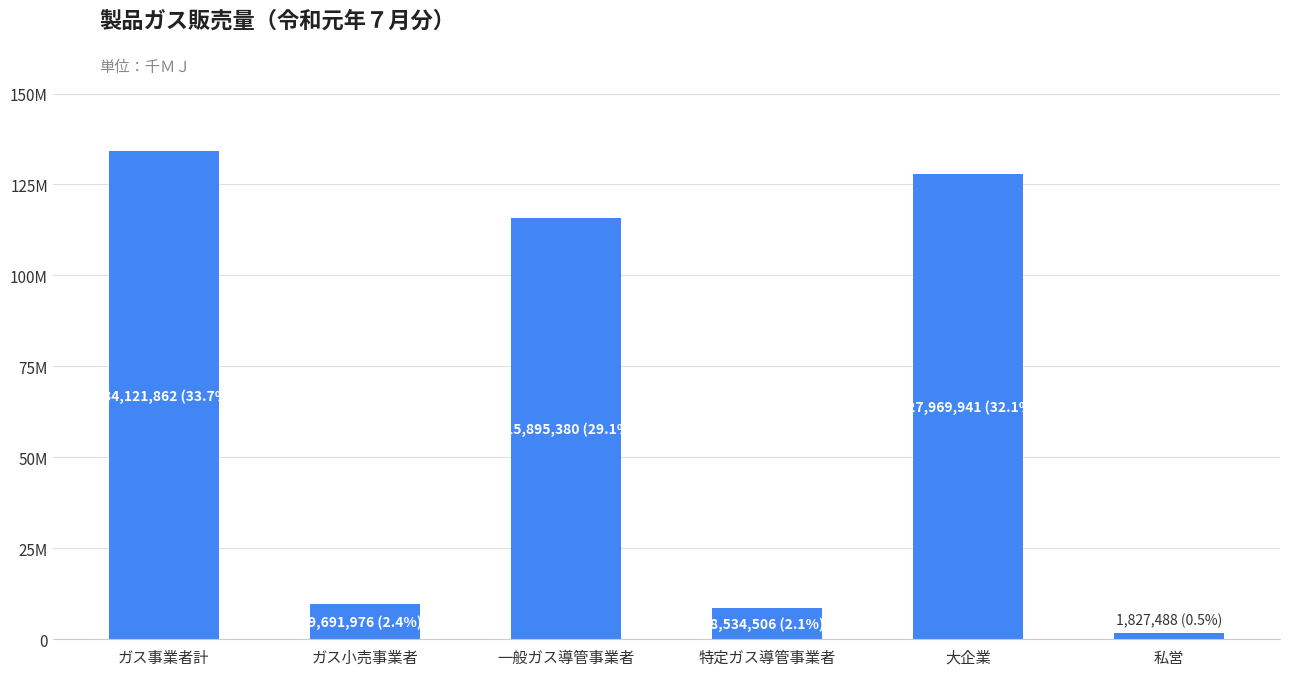

Are the bars horizontal?

No